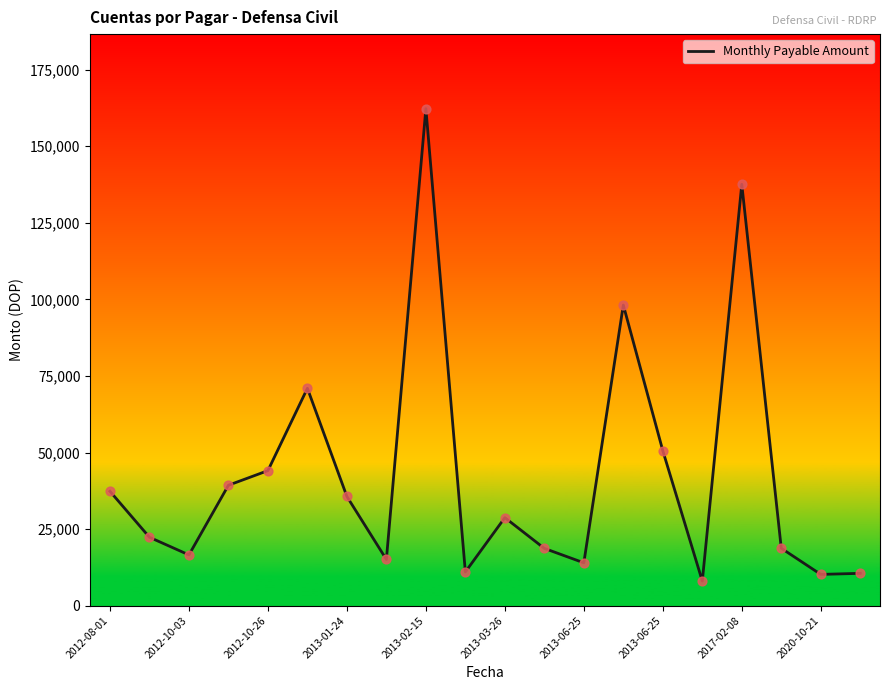

What is the smallest value displayed?

8023.0